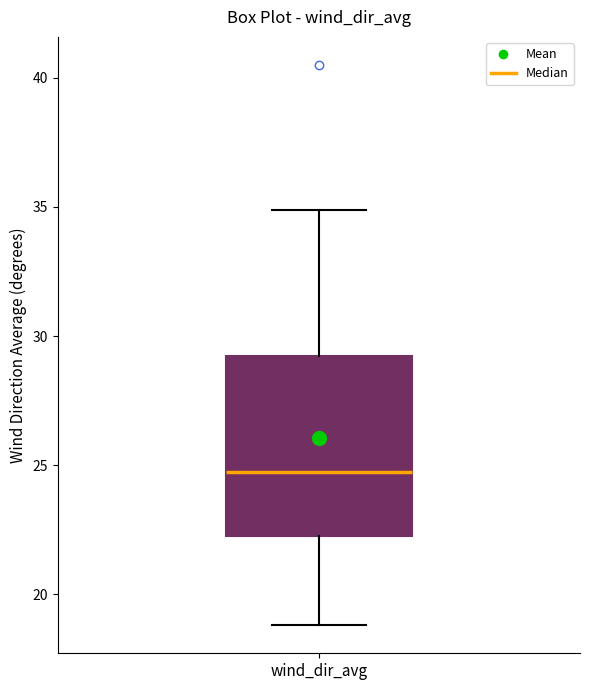

Transcribe this box plot: give where the median line is, the range the box spans, and where the two whiskers end, as read against the y-axis. The values are not printed on the chart, so give them approximately, as read against the axis.

median 25.0, box 22.5 to 29.0, whiskers 19.0 to 35.0